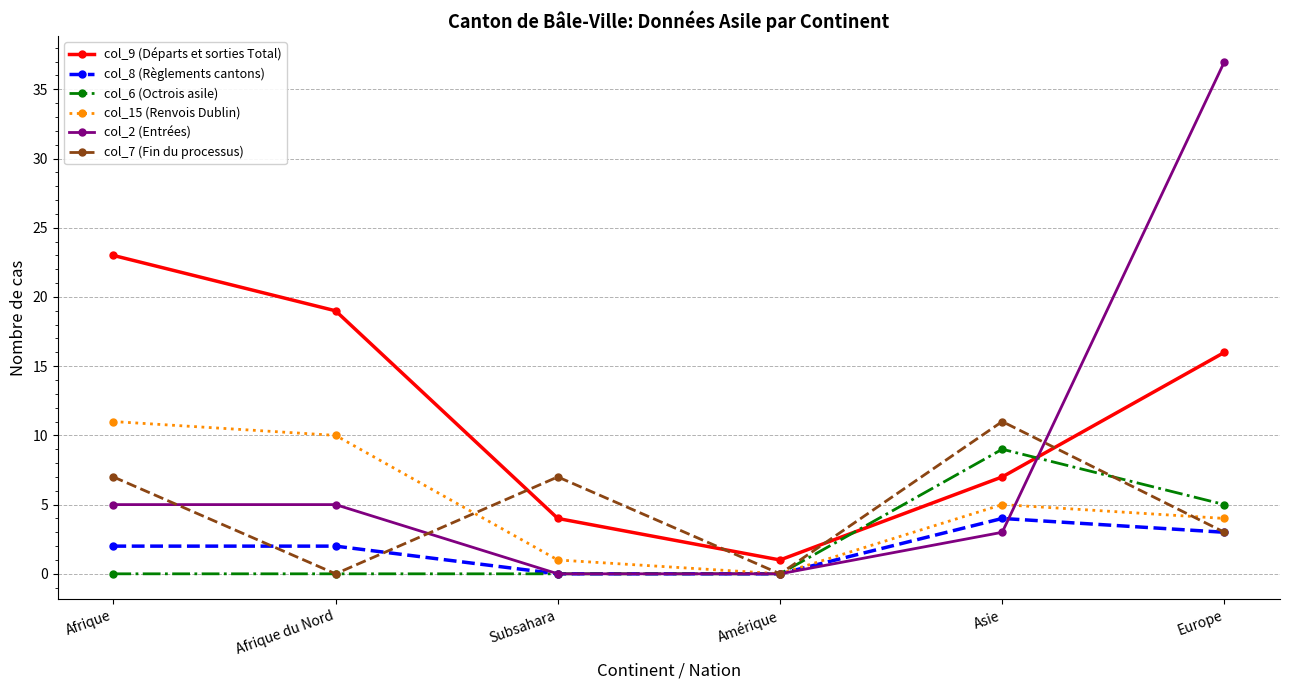

Rank the categories by col_9 (Départs et sorties Total) value from highest to lowest.

Afrique, Afrique du Nord, Europe, Asie, Subsahara, Amérique